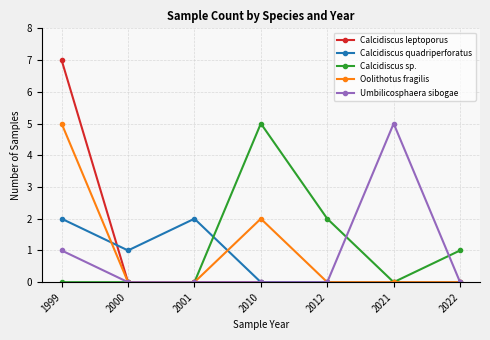

At which label does Umbilicosphaera sibogae reach its peak?

2021